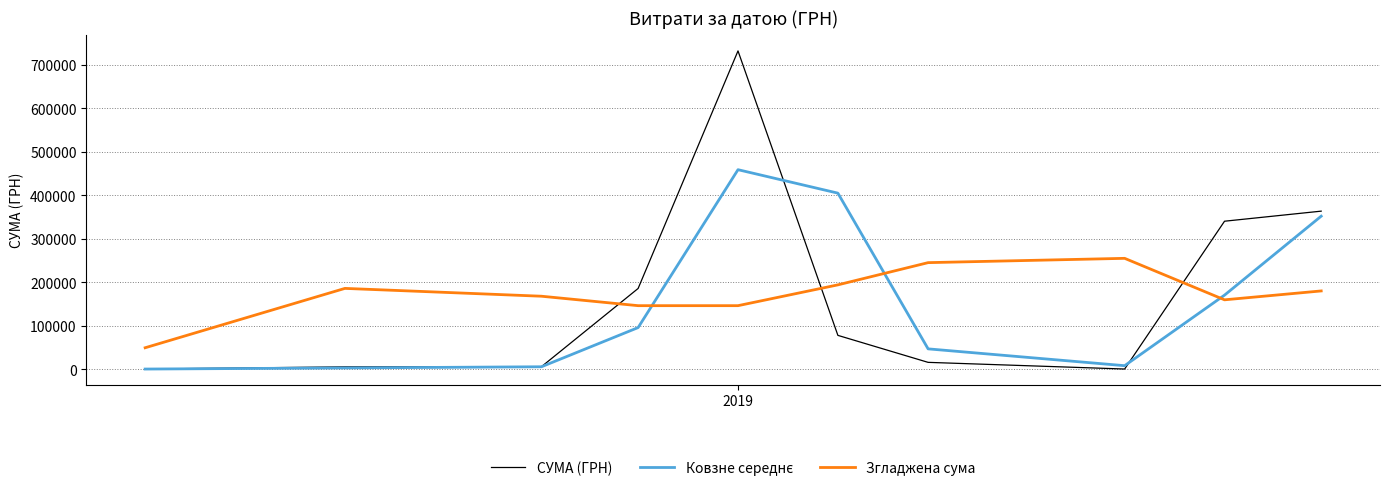

Which series has the largest range (max minus min)?

СУМА (ГРН)